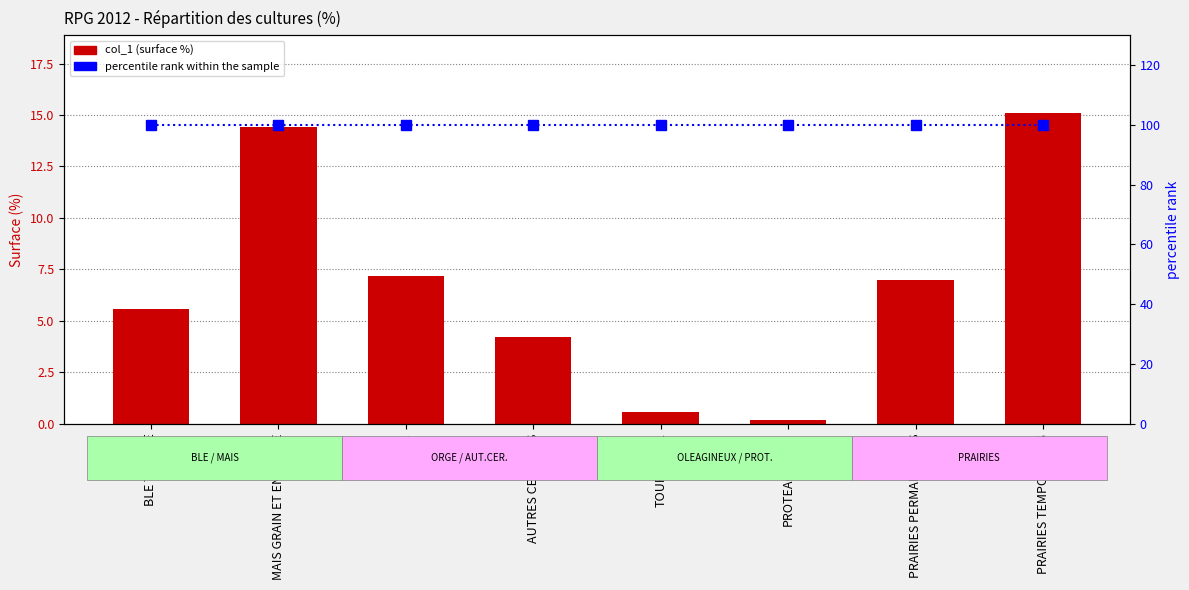

What value does the percentile rank within the sample series have at MAIS GRAIN ET ENSILAGE?

100.0